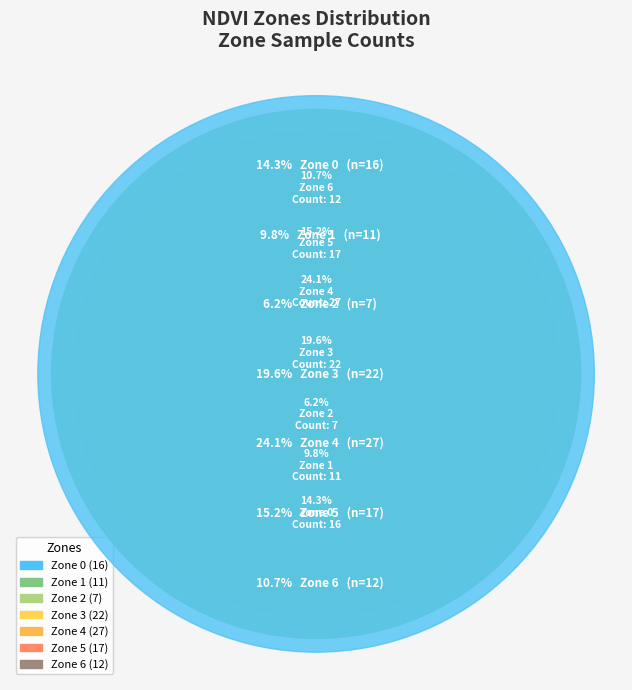

What percentage do Zone 2 and Zone 6 together represent?

17.0%